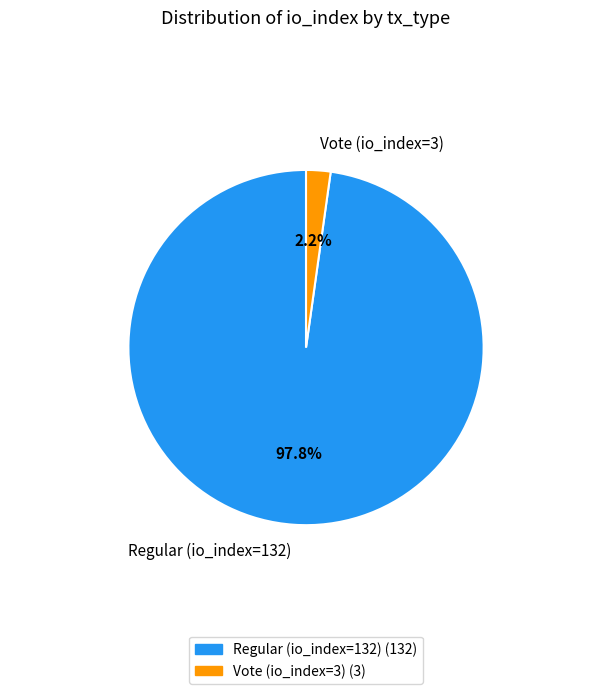

What portion of the pie excludes Vote (io_index=3)?

97.8%